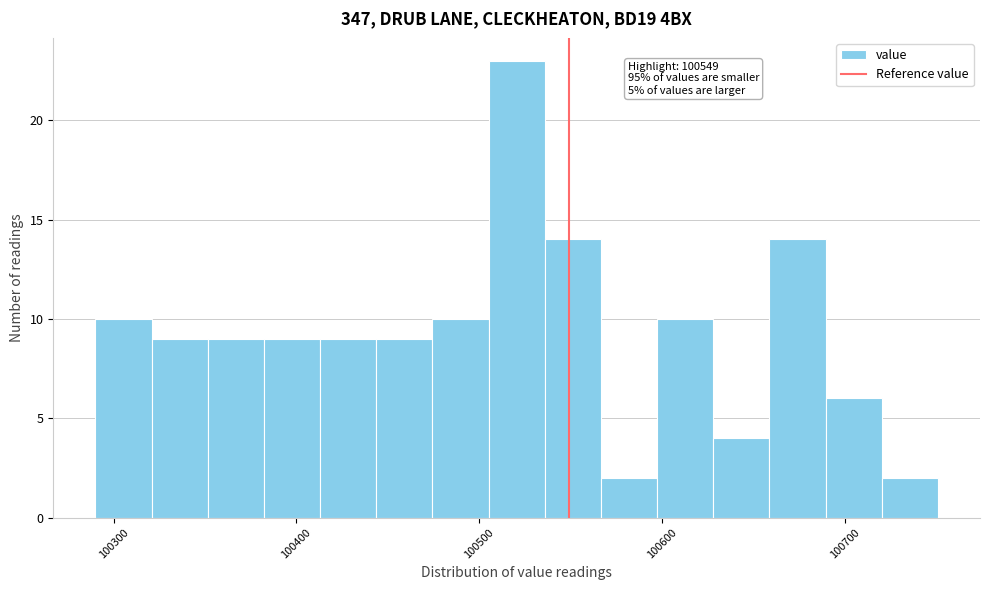

Read against the x-axis, roughly where is the centre of the tallest bar?

100520